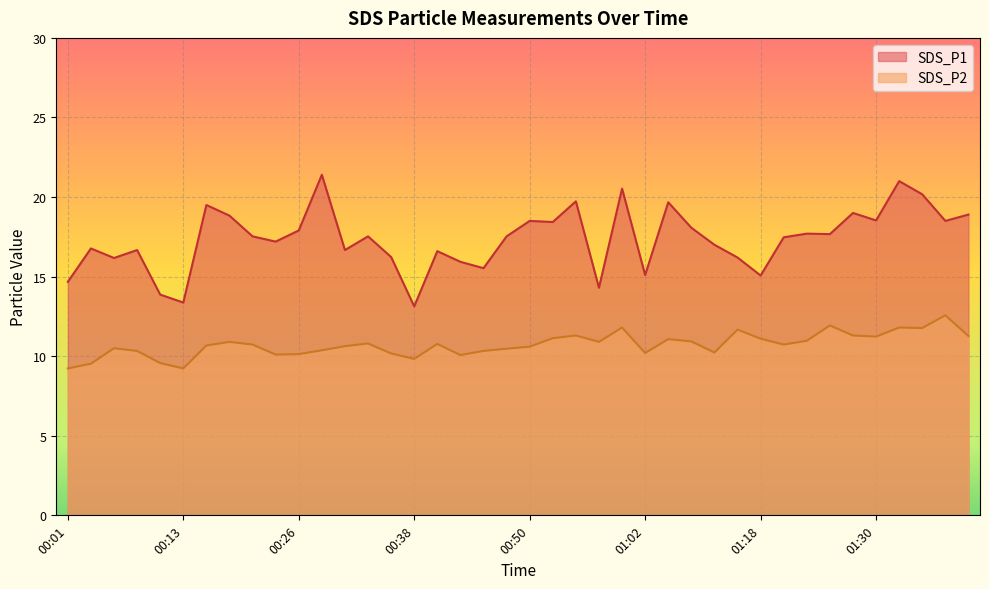

At which label does SDS_P1 reach its peak?

00:28